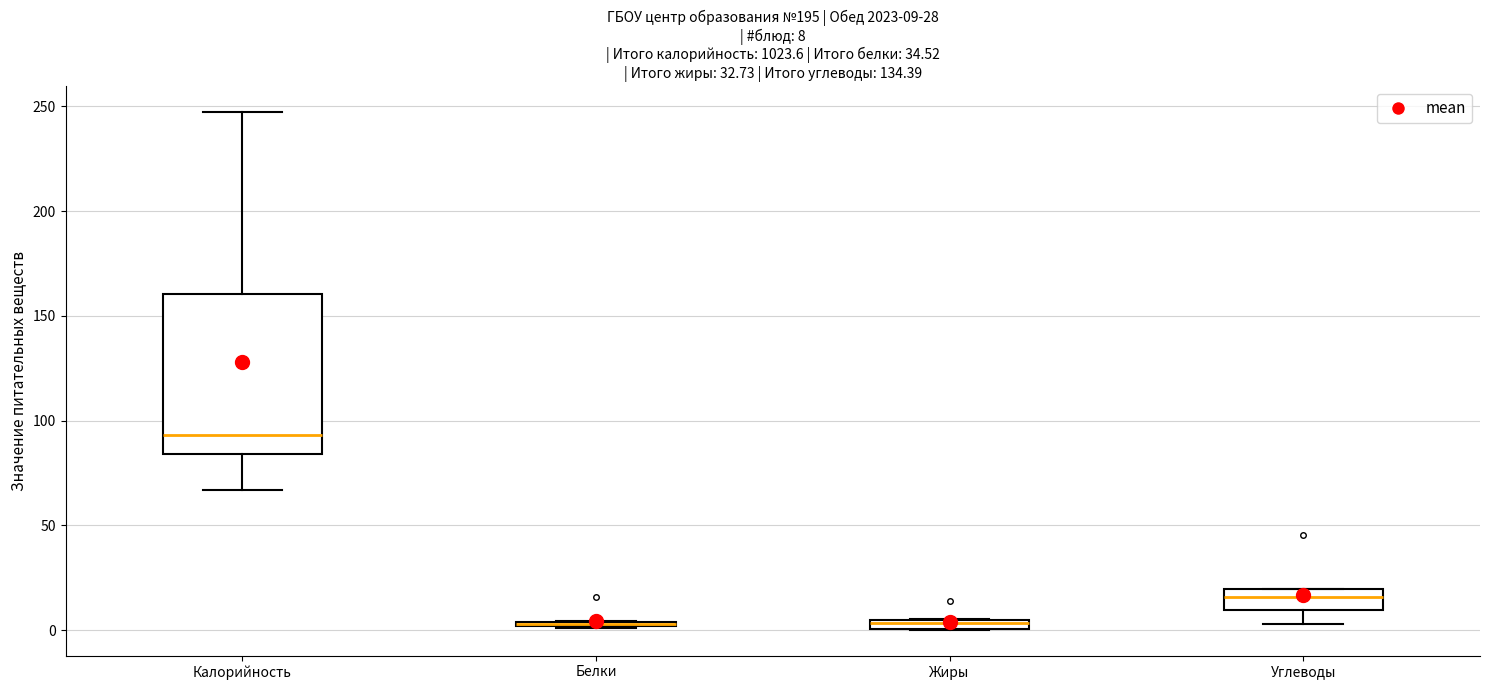

Comparing the boxes themselves (not the whiskers), which one is the tallest?

Калорийность